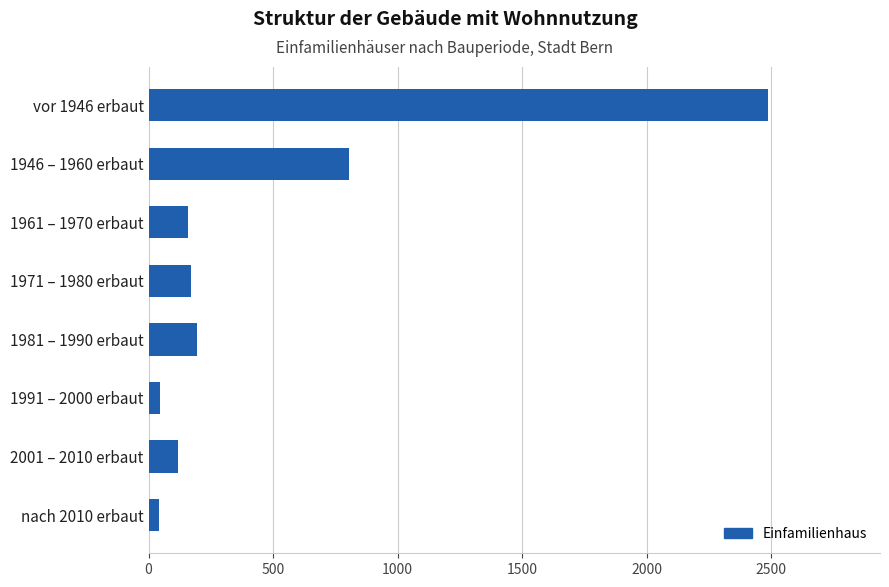

Which label corresponds to the largest value in the chart?

vor 1946 erbaut